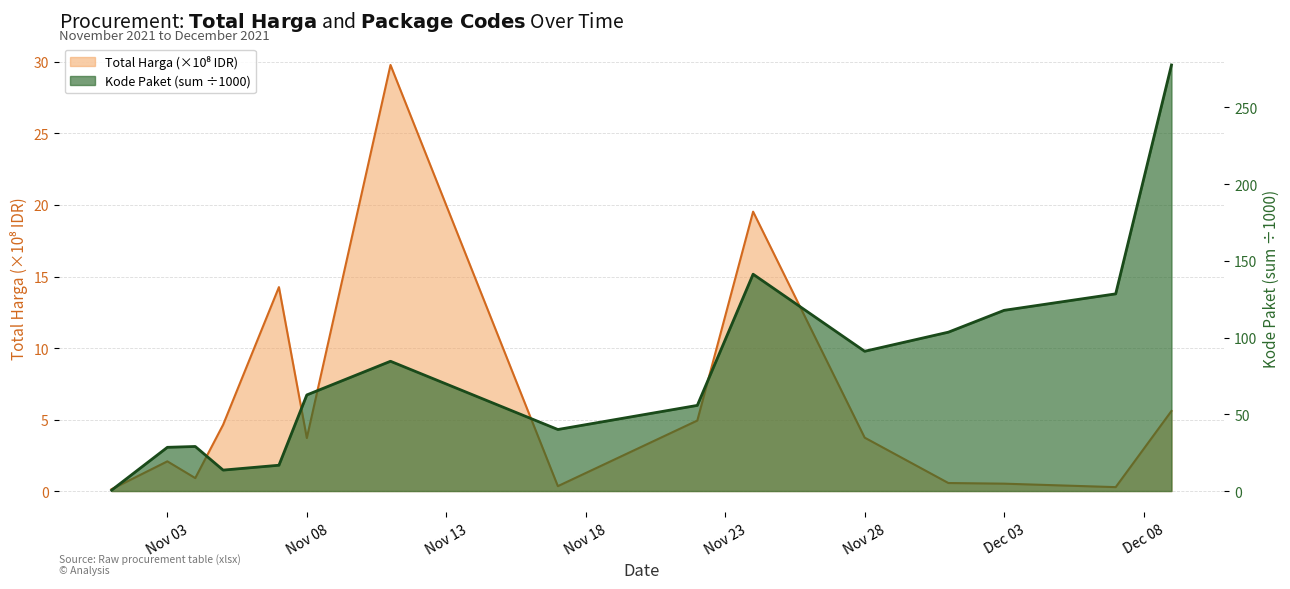

What is the spread (max minus min) of values at 2021-12-07?

128.2